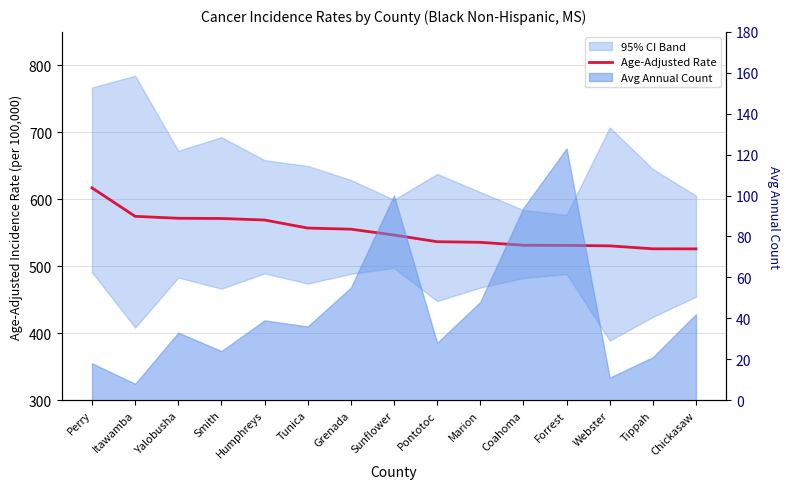

What is the difference between the maximum and minimum values?

91.1